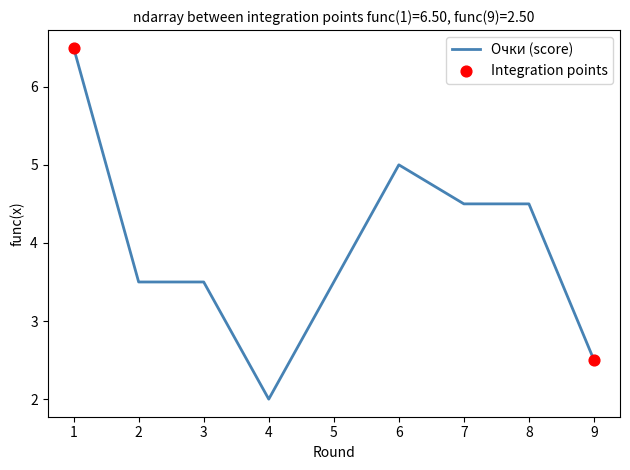

What is the change in value from 5 to 8?

+1.0